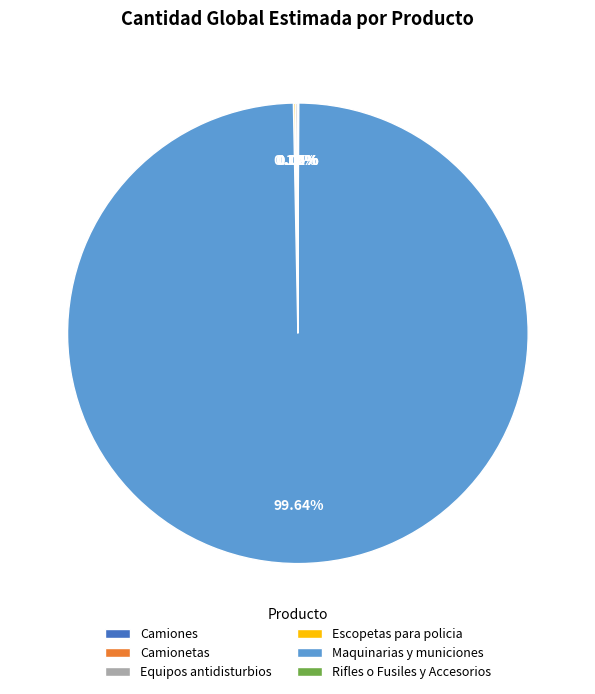

Which slice represents more than half of the pie?

Maquinarias y municiones